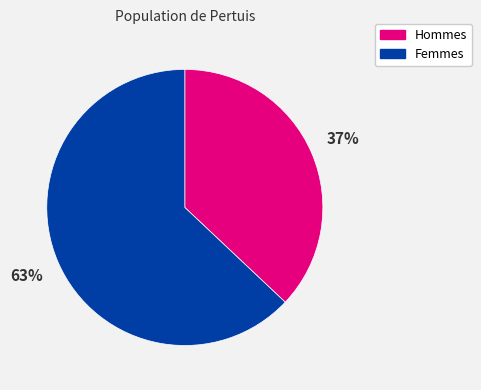

What is the ratio of the value at Femmes to the value at Hommes?

1.7